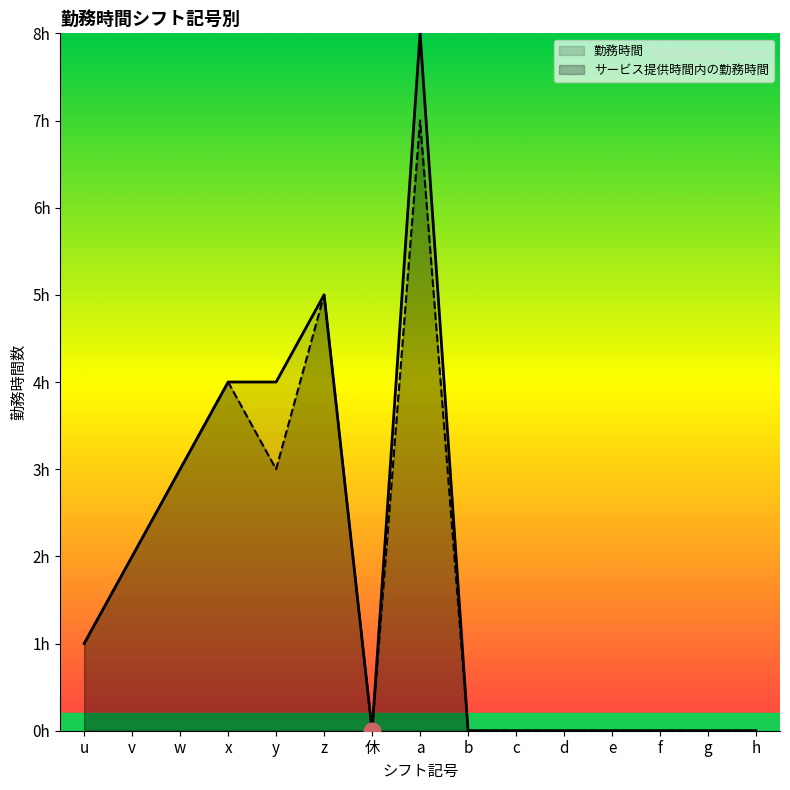

Rank the series by their maximum value, from lowest to highest.

サービス提供時間内の勤務時間, 勤務時間